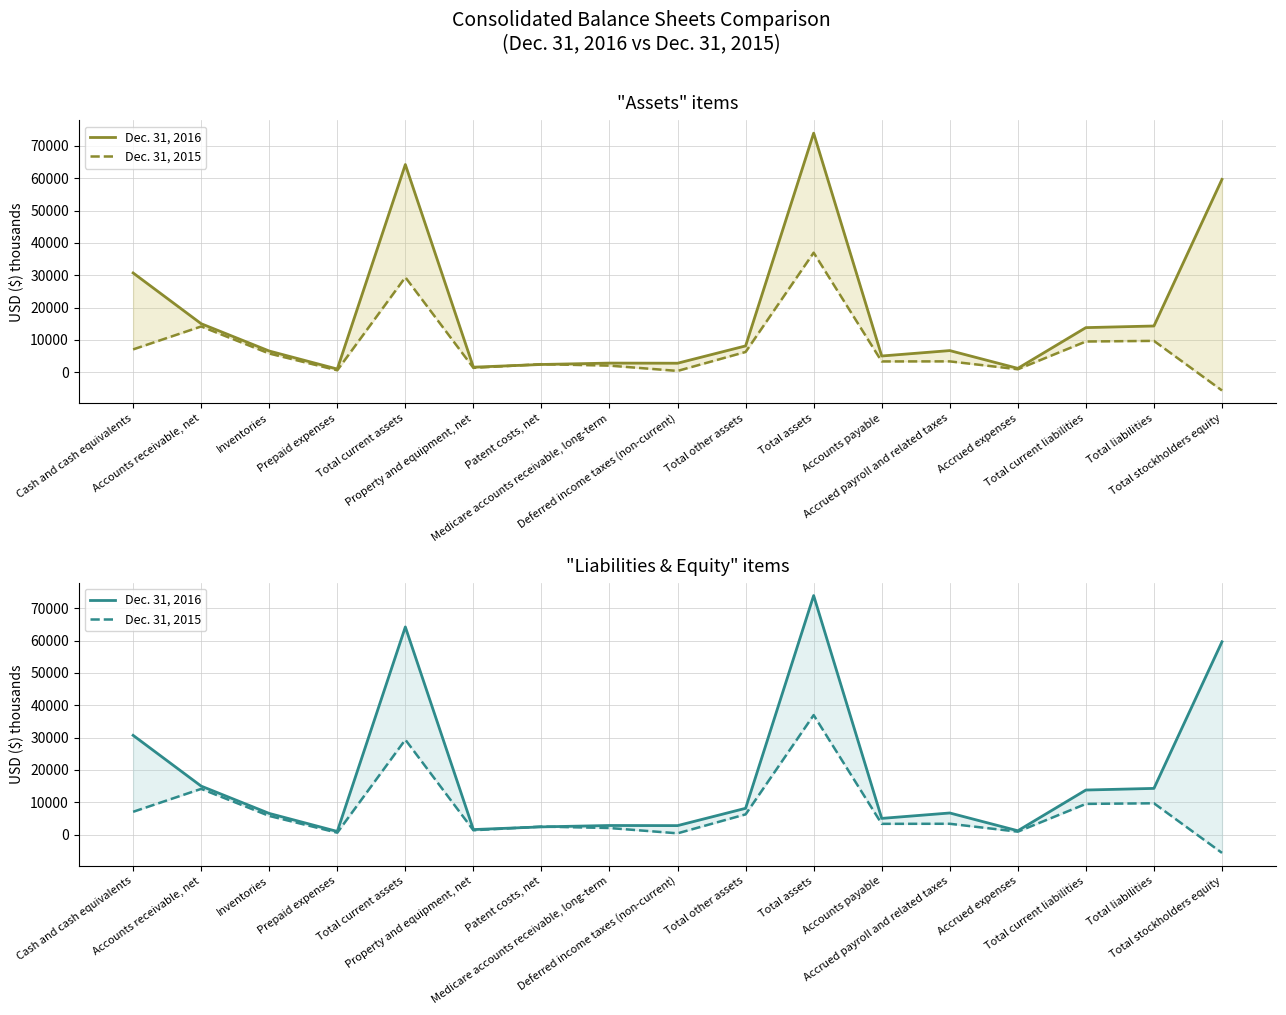

What is the difference between the Dec. 31, 2015 values at Cash and cash equivalents and Total current assets?

22300